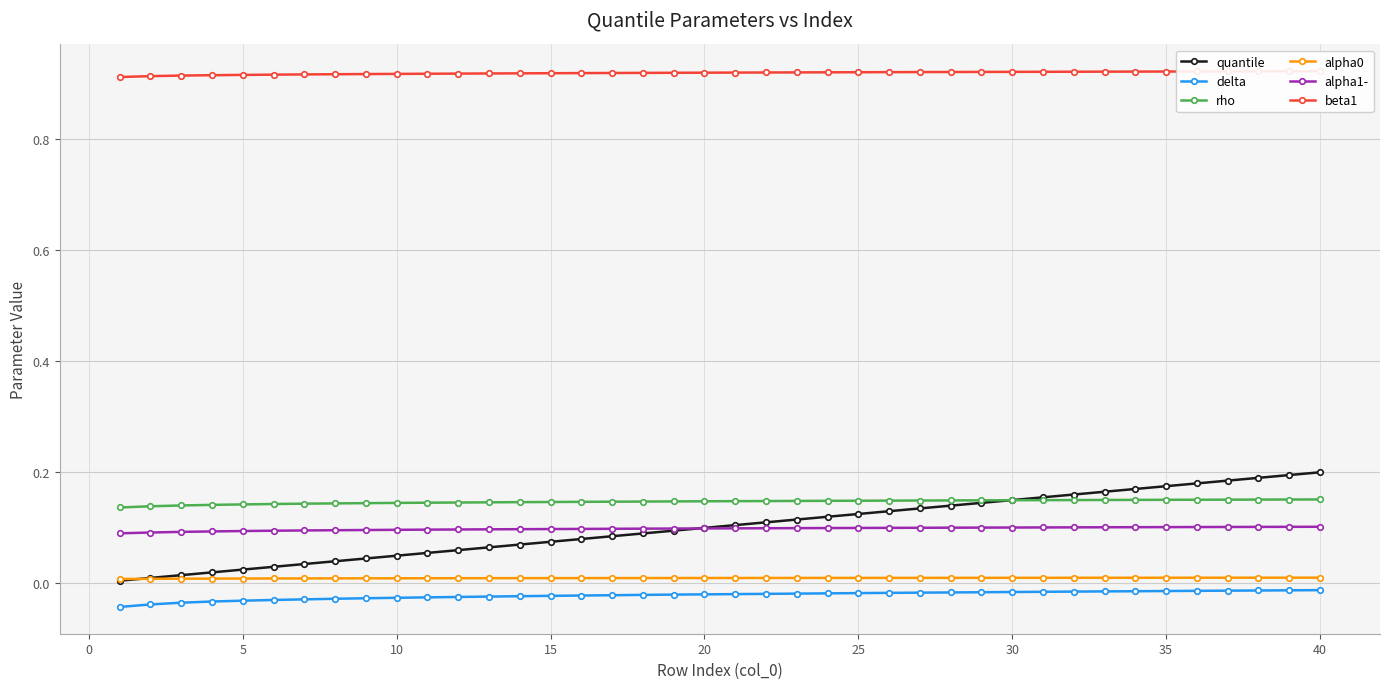

The value of alpha0 at 20 is 0.0. True or false?

True